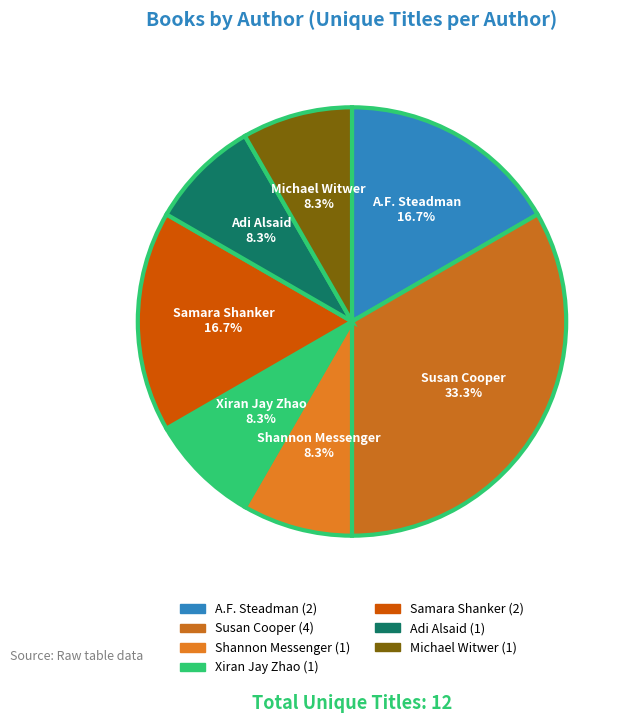

The Shannon Messenger slice represents 20% of the pie. True or false?

False